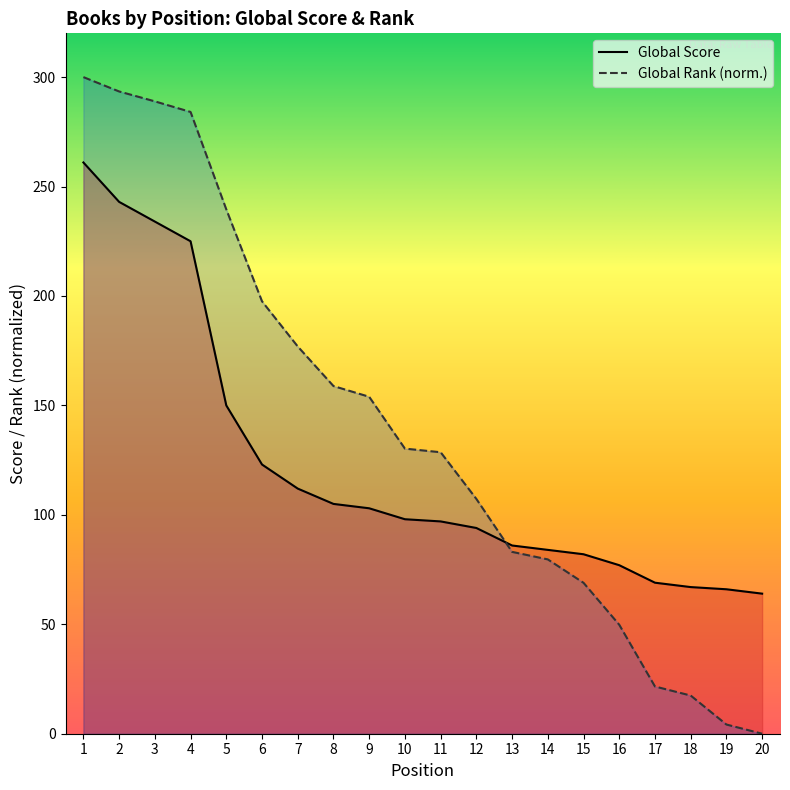

Which series changed the most between 7 and 18?

Global Rank (normalized)